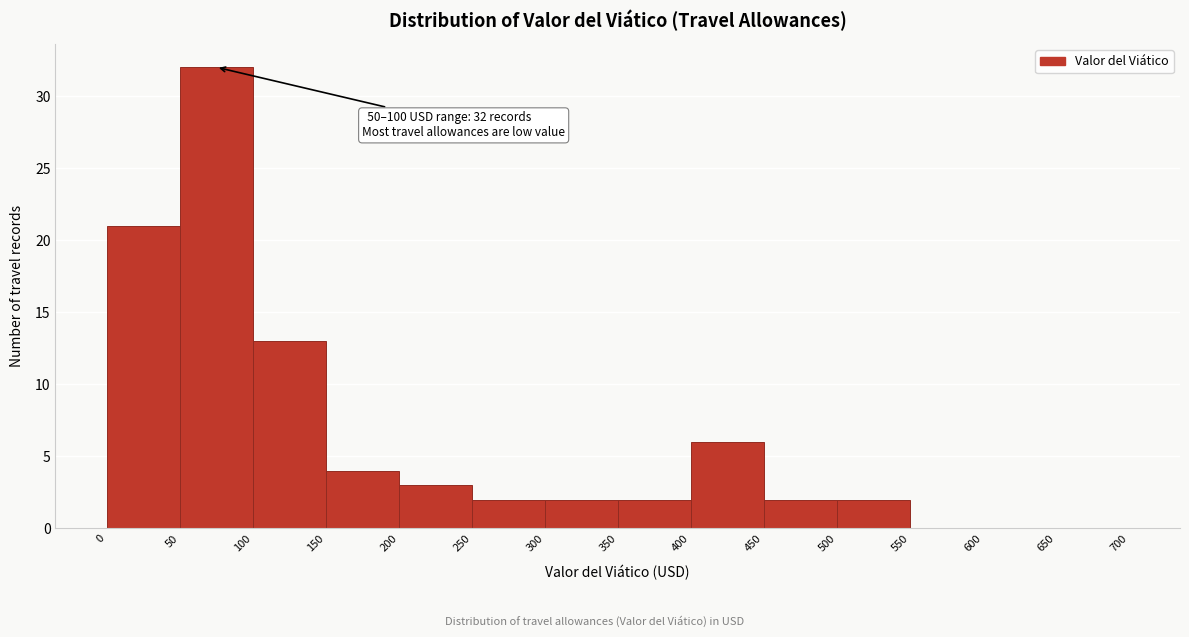

Which range on the x-axis has the tallest bar?

50 to 100